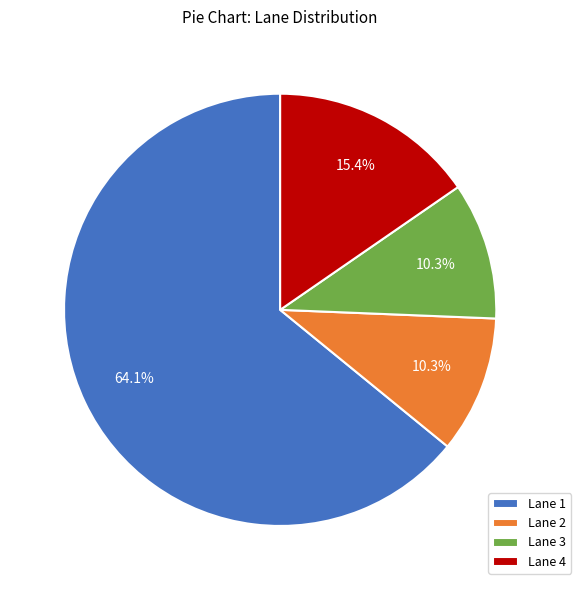

Which slice is the largest?

Lane 1